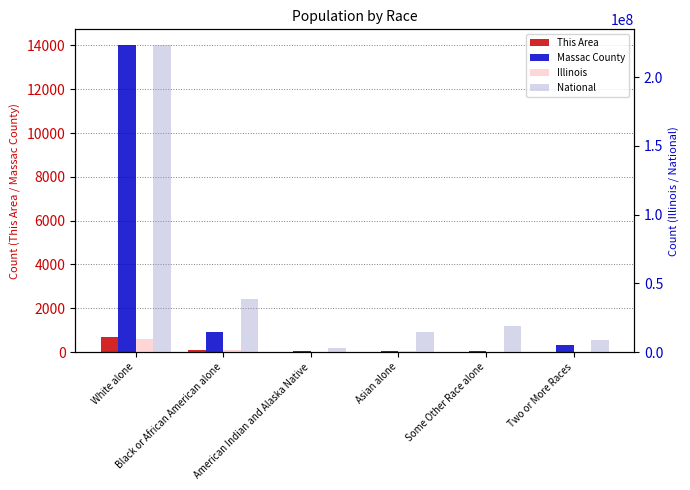

Are the bars horizontal?

No